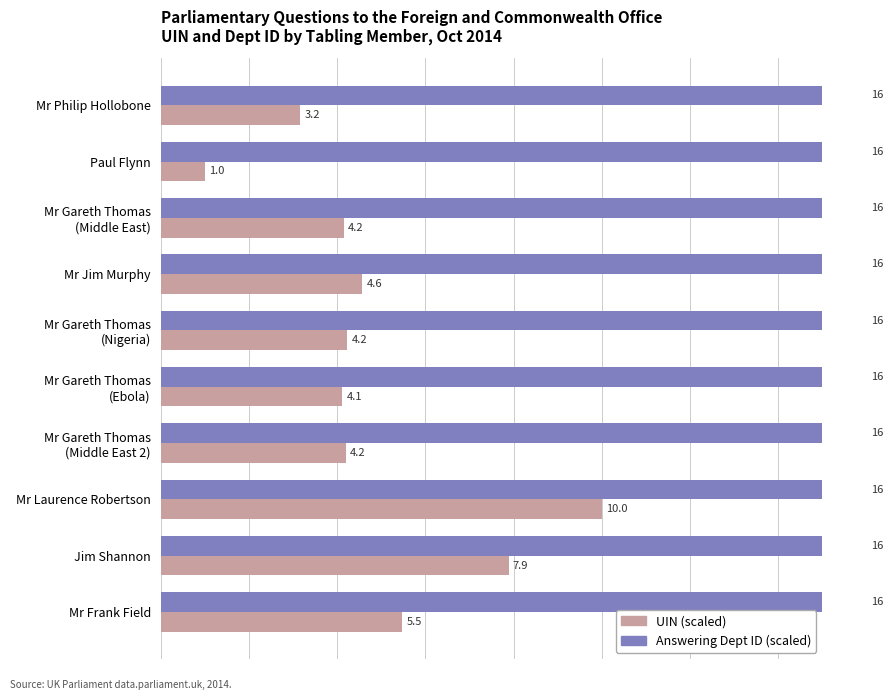

Which series has the largest range (max minus min)?

UIN (scaled)